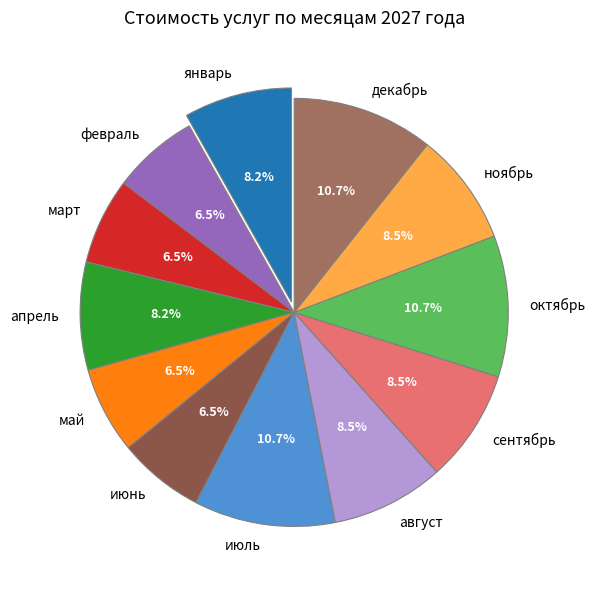

Between январь and июнь, which is larger?

январь